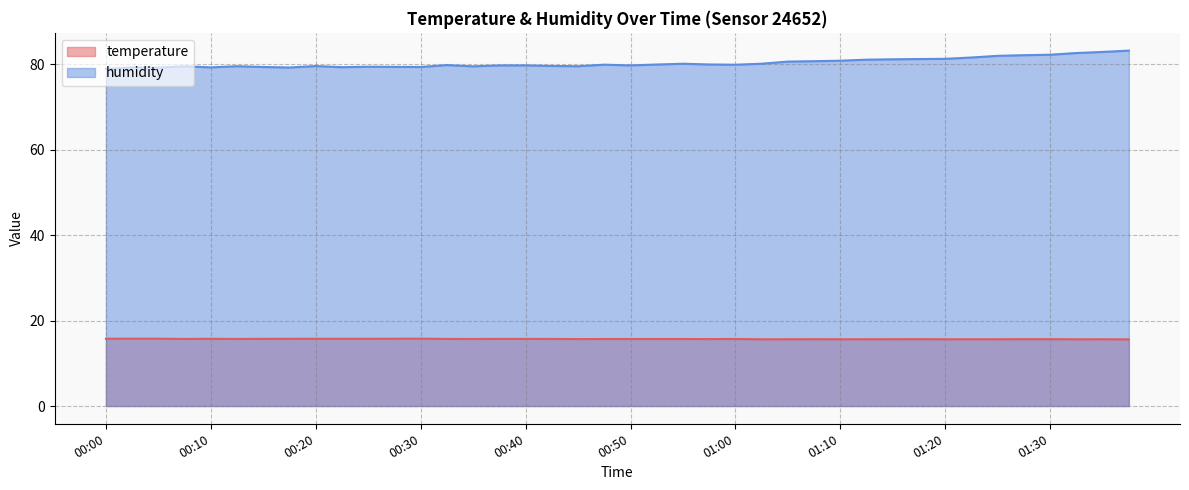

What is the total value across all series at 00:02?

95.0